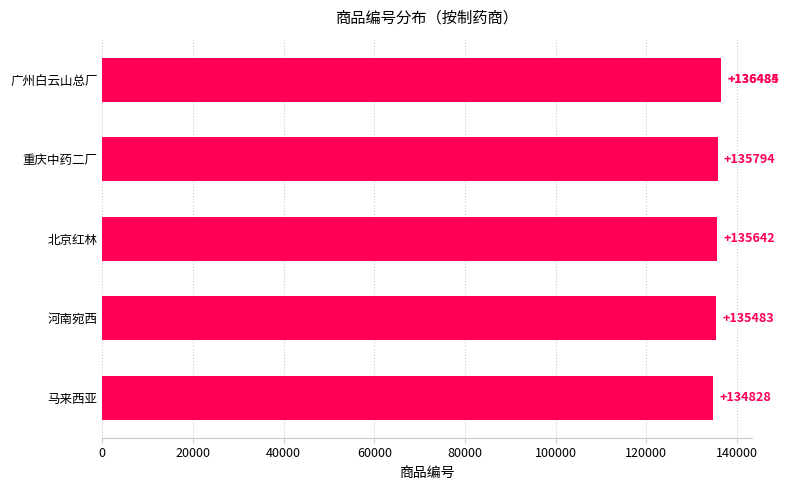

What is the sum of all values?

814716